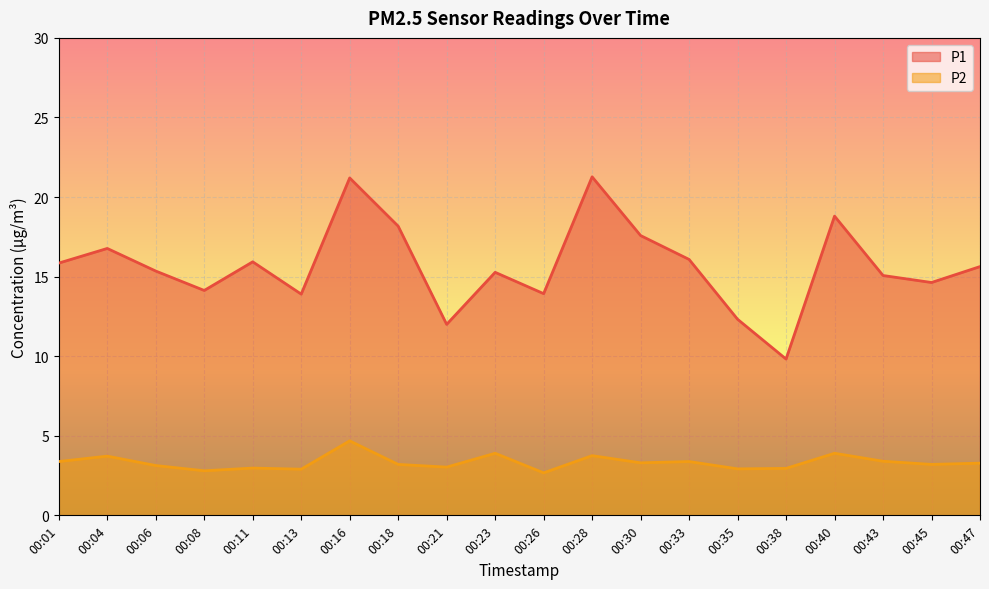

What is the difference between the highest and lowest values at 00:30?

14.3